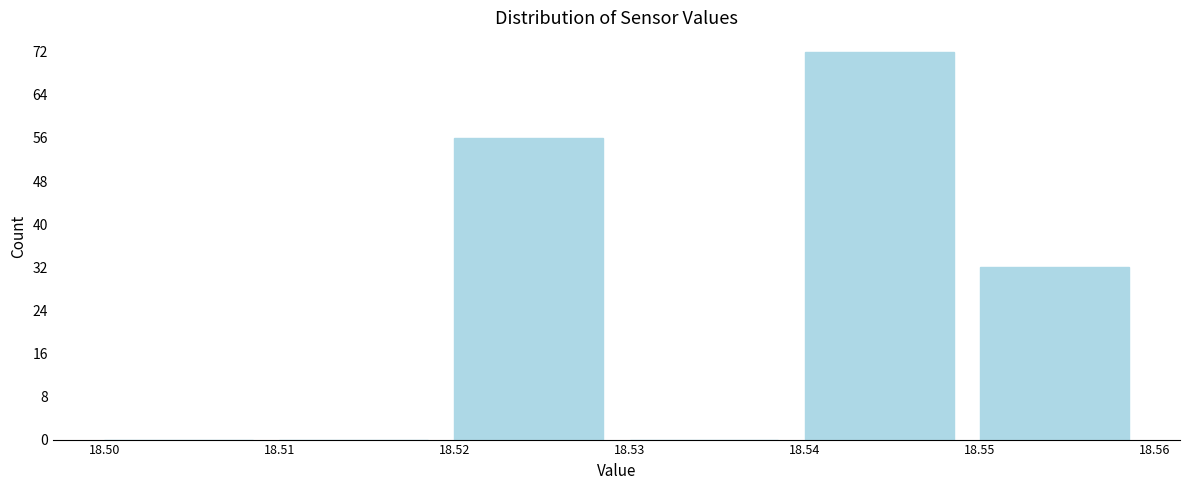

What is the height of the bar covering 18.52 to 18.53 on the x-axis? The values are not printed on the chart, so give them approximately, as read against the axis.

56